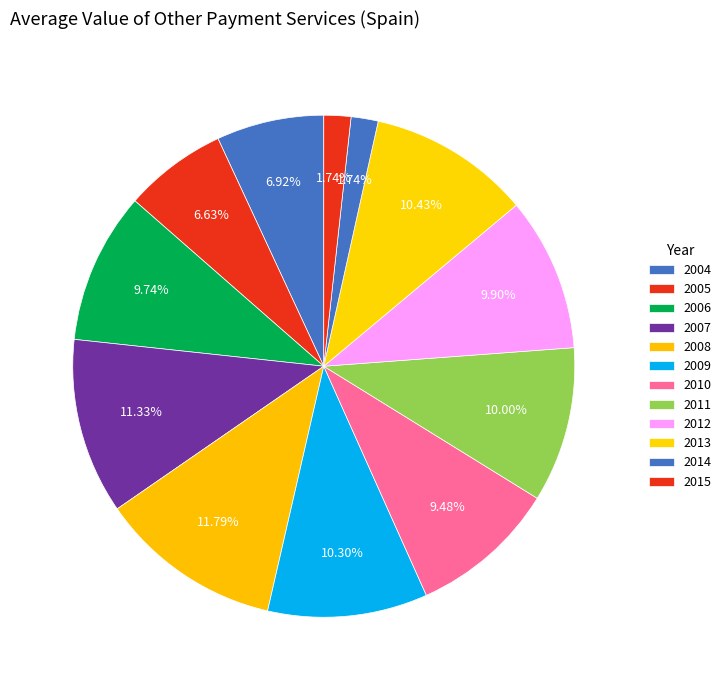

Which slice is the smallest?

2015